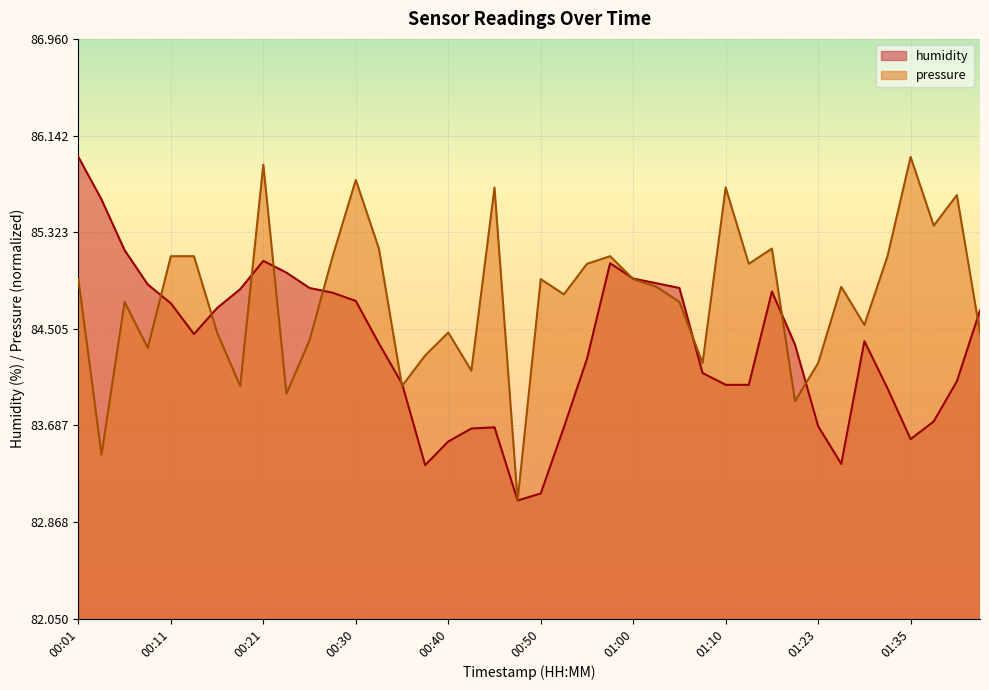

What is the label of the 5th point from the left?

00:11